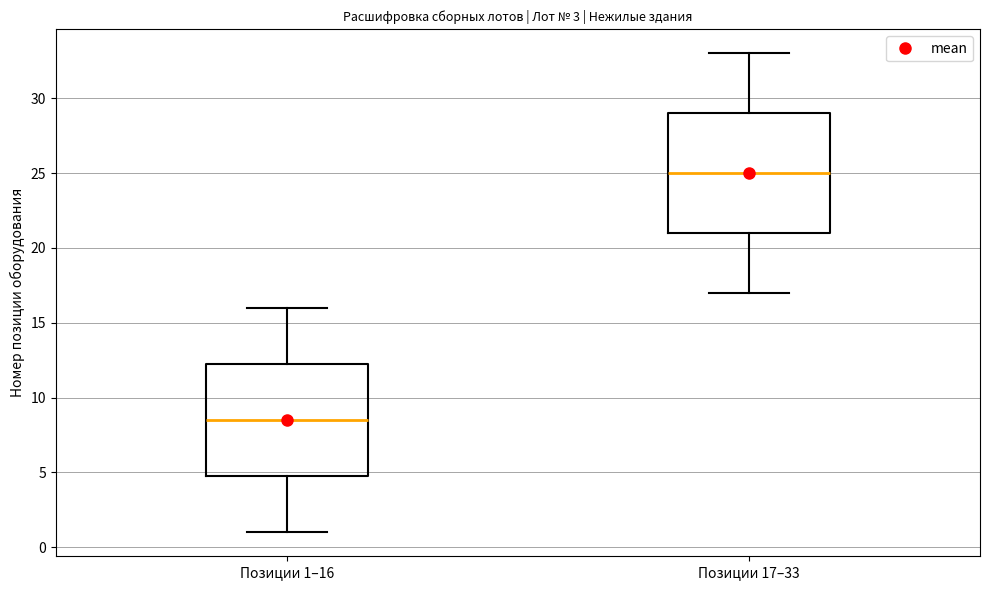

Reading left to right, transcribe this box plot: for each box, give where its median line is, the range the box spans, and where its two whiskers end, as read against the y-axis. The values are not printed on the chart, so give them approximately, as read against the axis.

Позиции 1–16: median 8.5, box 5.0 to 12.5, whiskers 1.0 to 16.0
Позиции 17–33: median 25.0, box 21.0 to 29.0, whiskers 17.0 to 33.0